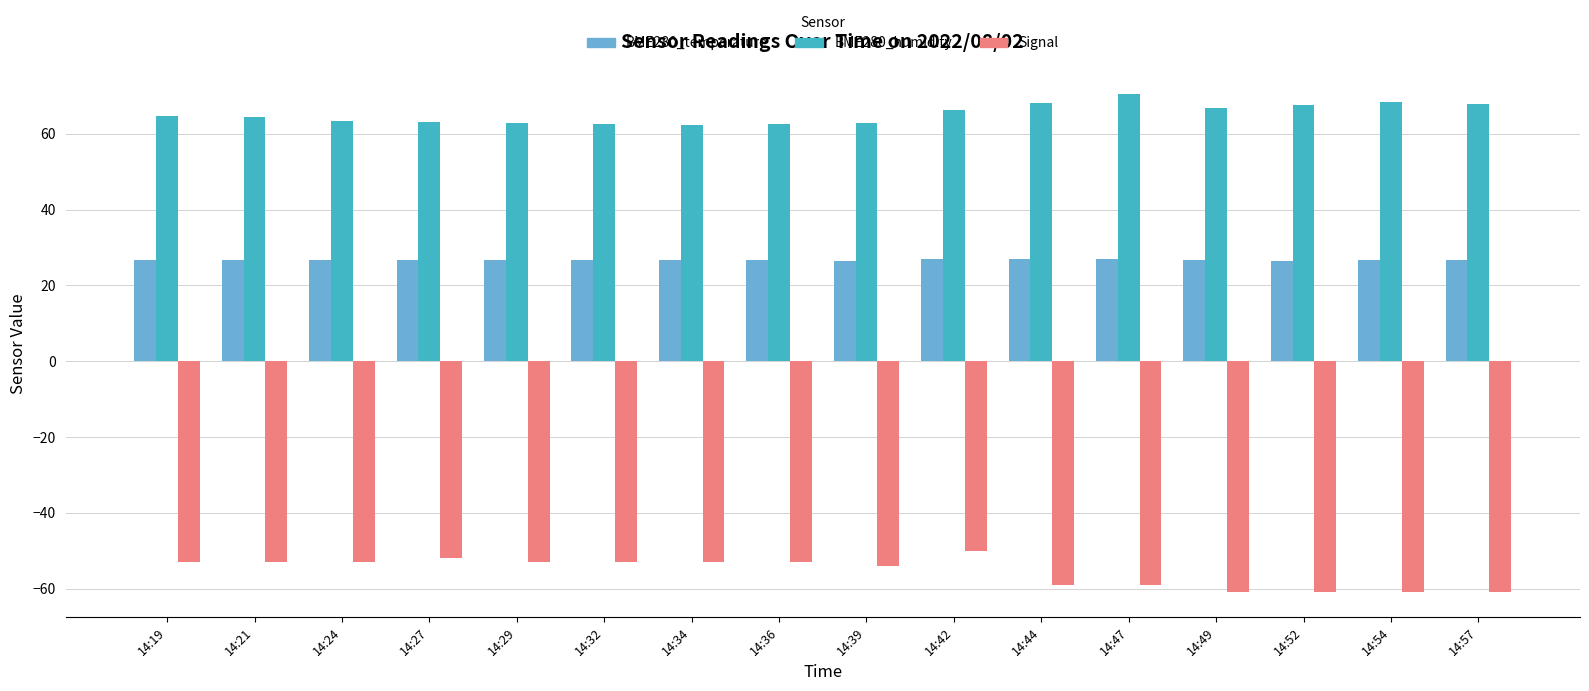

What is the lowest value of the Signal series?

-61.0